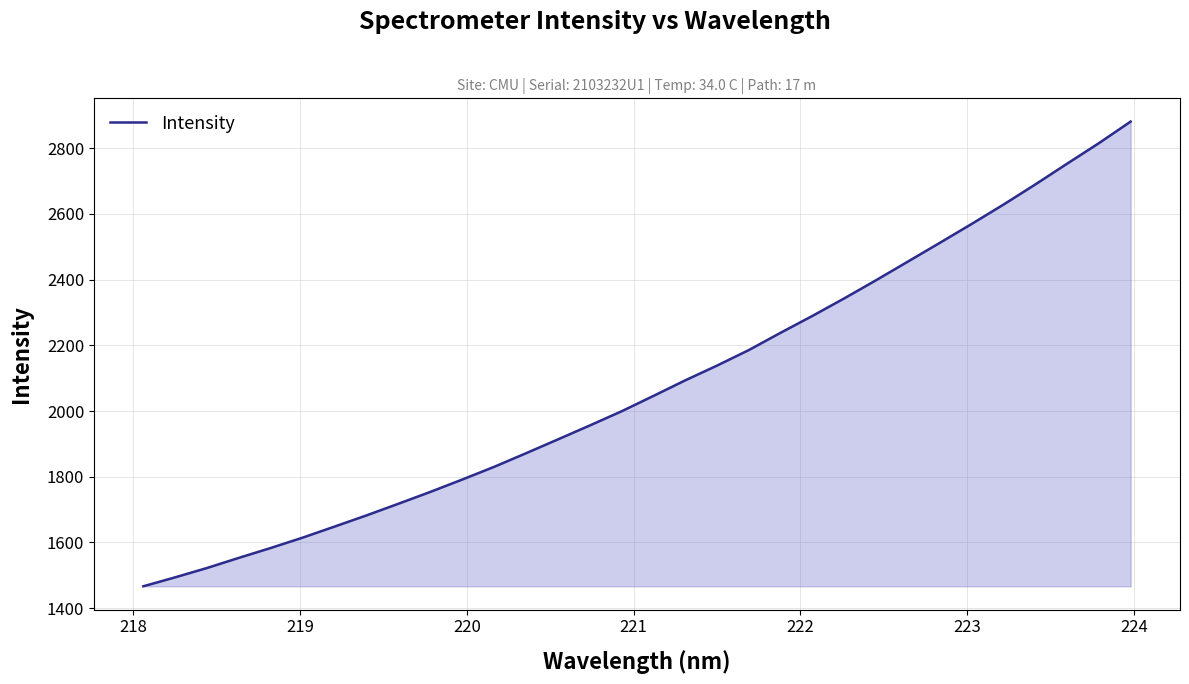

What is the smallest value displayed?

1466.8